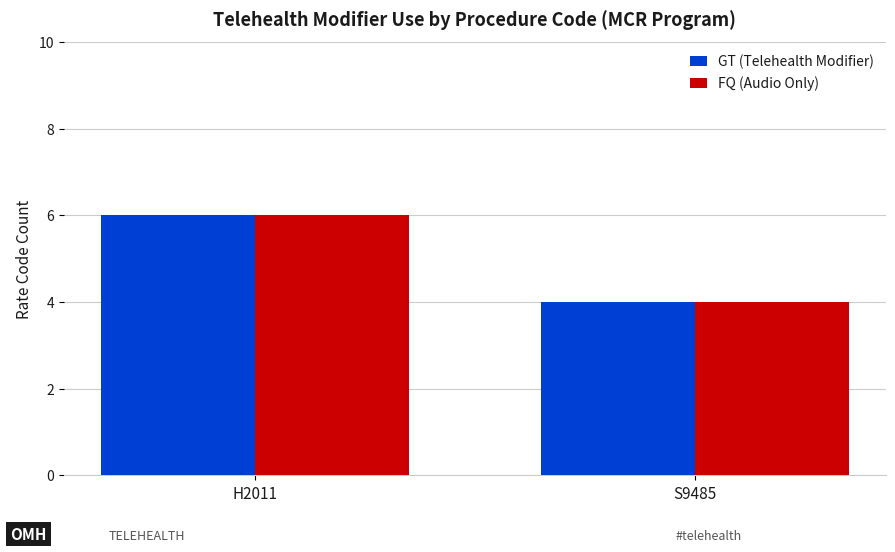

Reading left to right, list all the values displayed in this chart.

GT (Telehealth Modifier): 6	4
FQ (Audio Only): 6	4